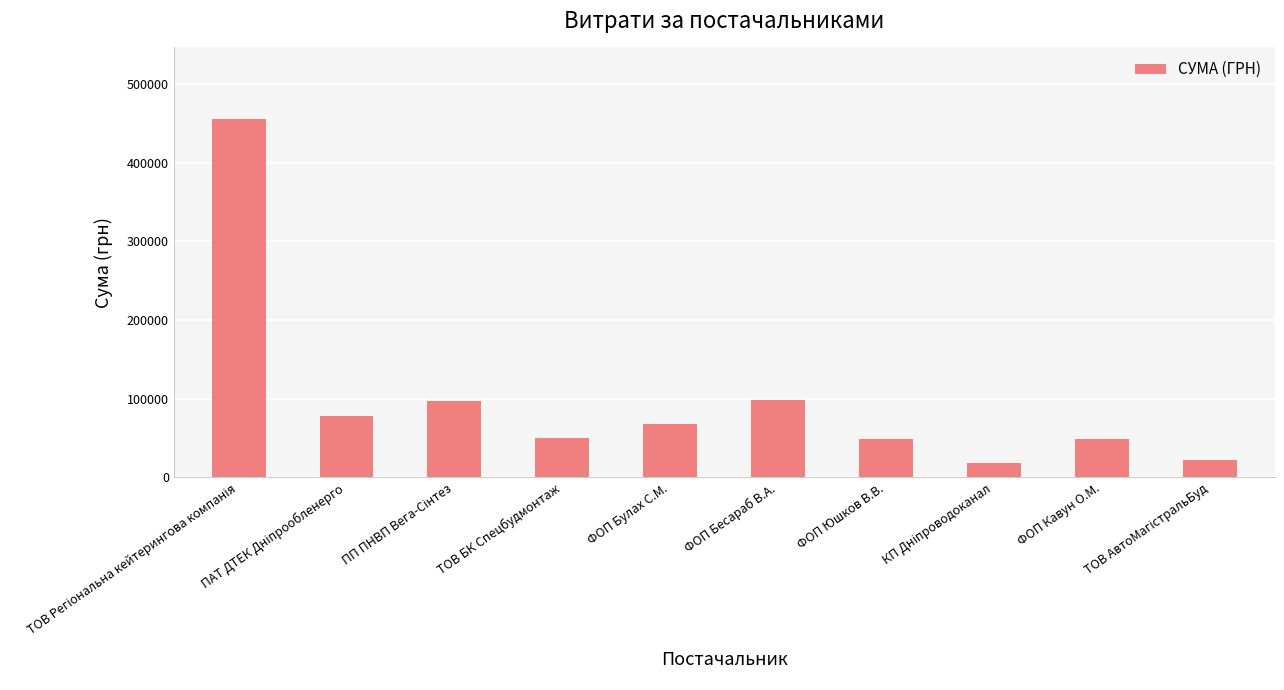

What is the maximum value shown in the chart?

455440.8